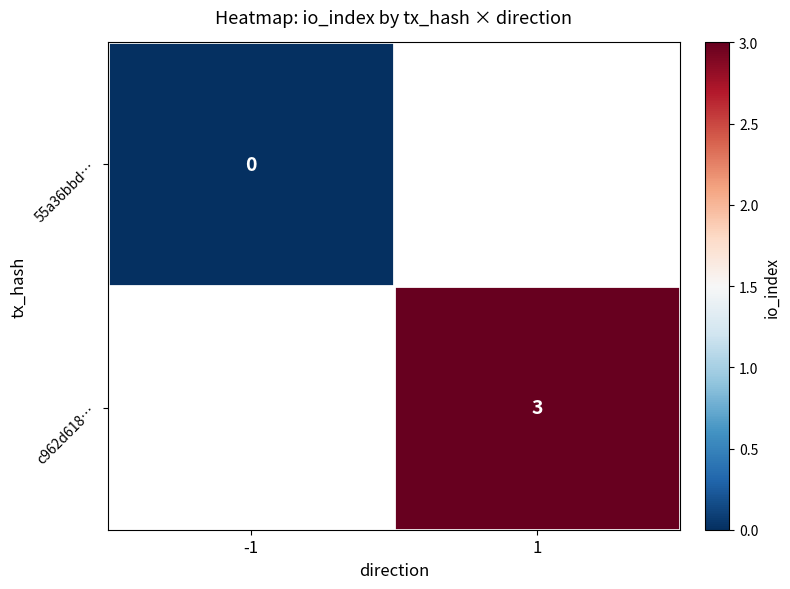

Is the value of c962d618… at 1 greater than the value of 55a36bbd… at -1?

Yes